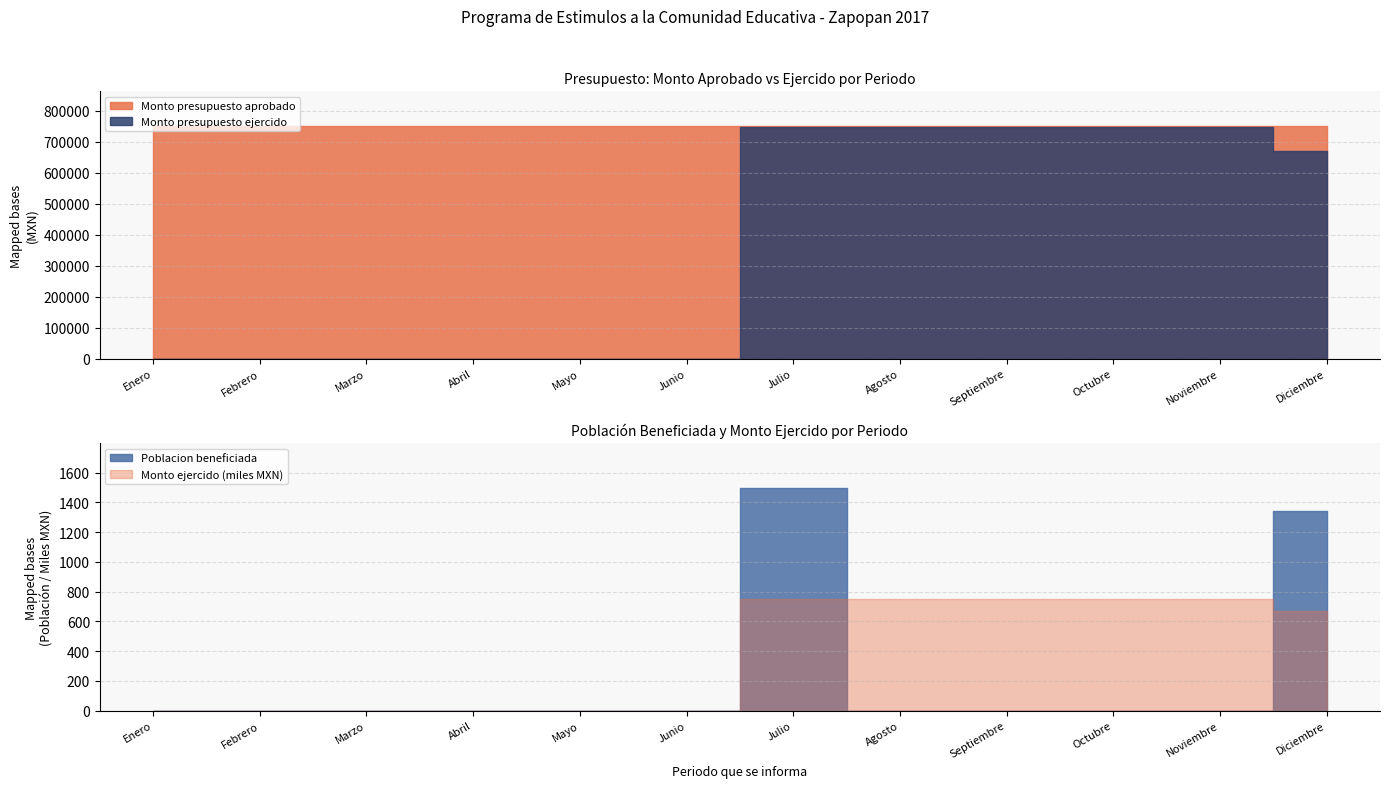

What is the label of the 7th point from the right?

Junio